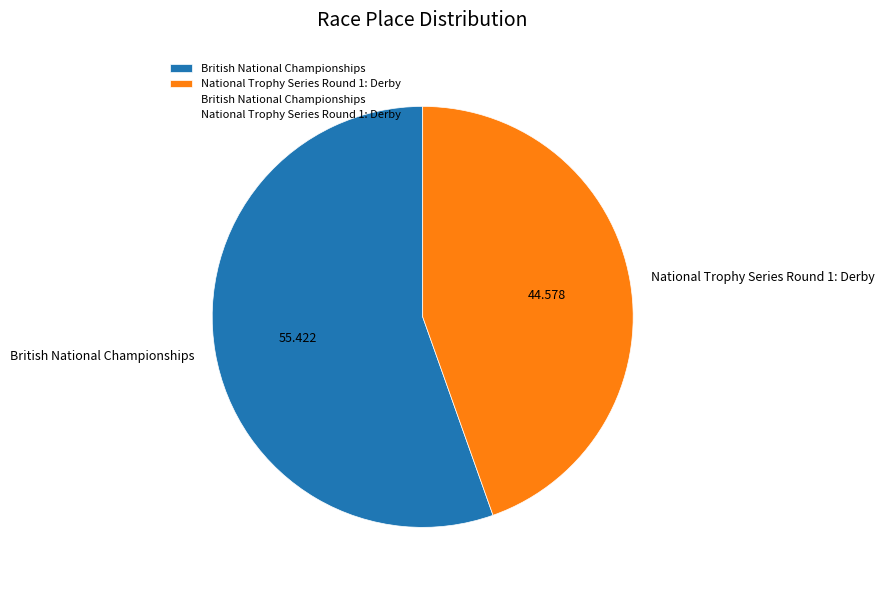

Does British National Championships represent more than half of the total?

Yes